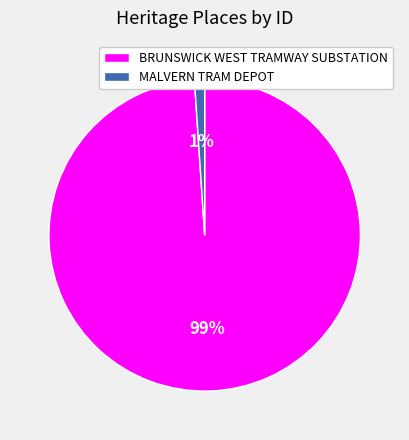

Which category has the biggest portion of the pie?

BRUNSWICK WEST TRAMWAY SUBSTATION